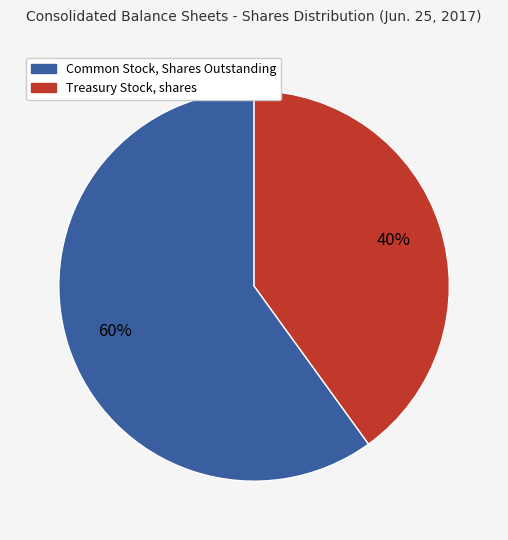

Between Treasury Stock, shares and Common Stock, Shares Outstanding, which is larger?

Common Stock, Shares Outstanding